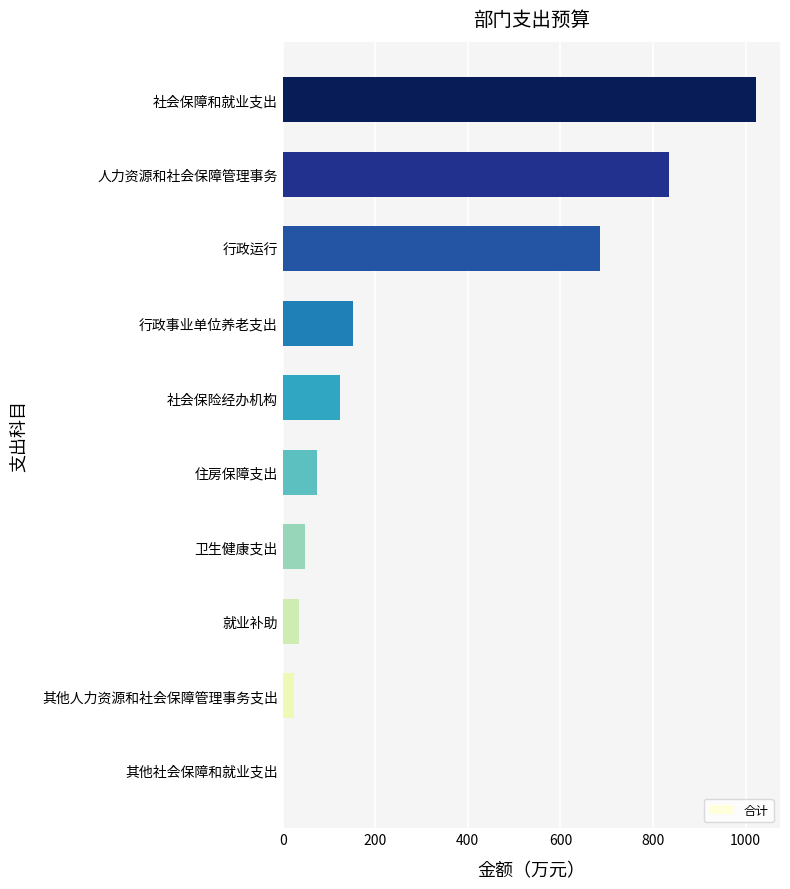

Are the bars horizontal?

Yes